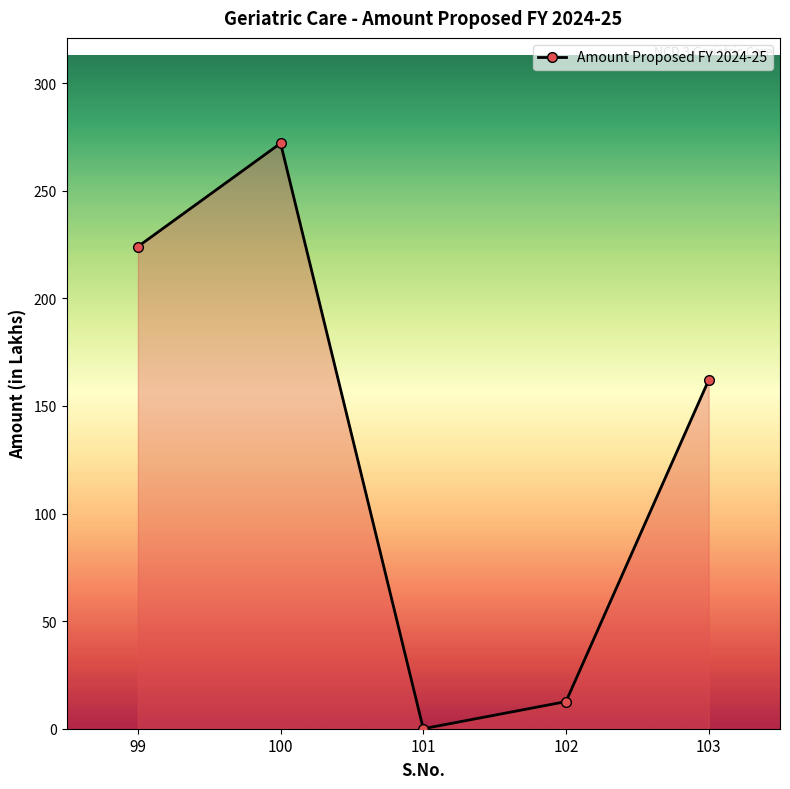

How many data points are less than 162?

2